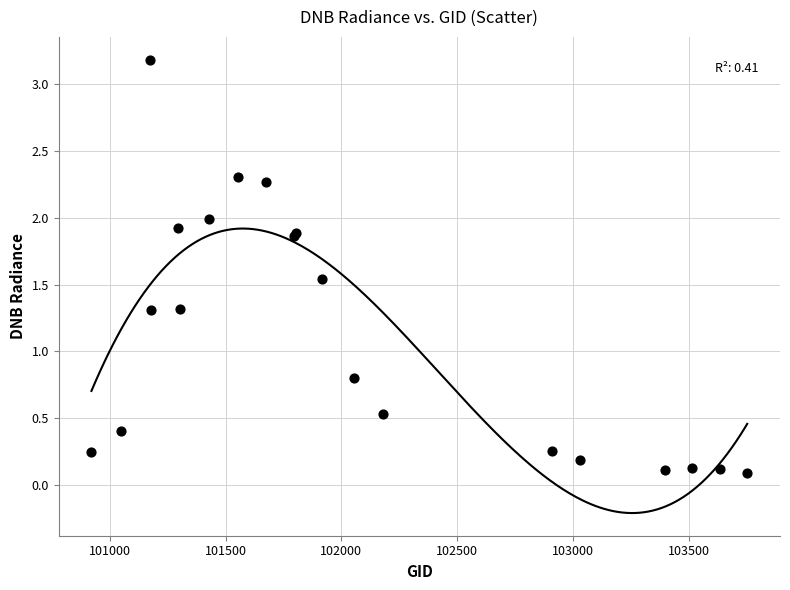

What Y value in the scatter plot is closest to 1?

0.8